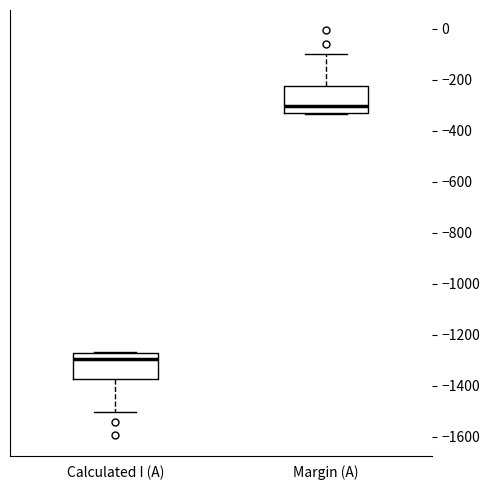

Where does the median line of the box for Margin (A) sit on the y-axis? The values are not printed on the chart, so give them approximately, as read against the axis.

-300